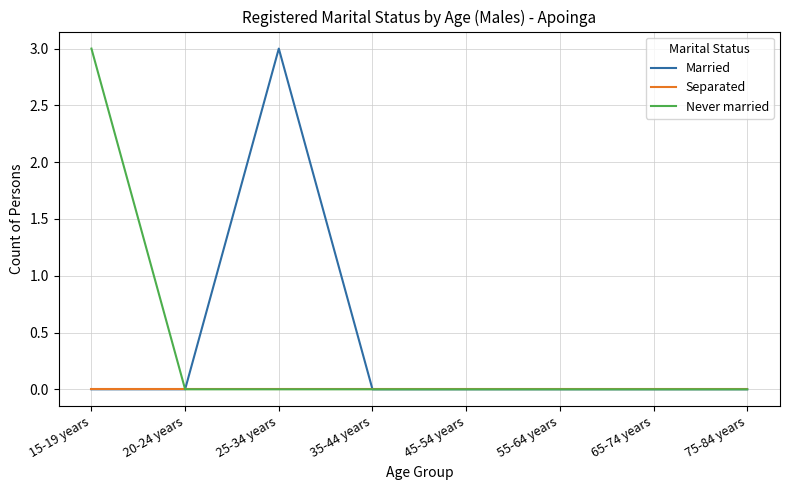

How many lines are shown in the chart?

3